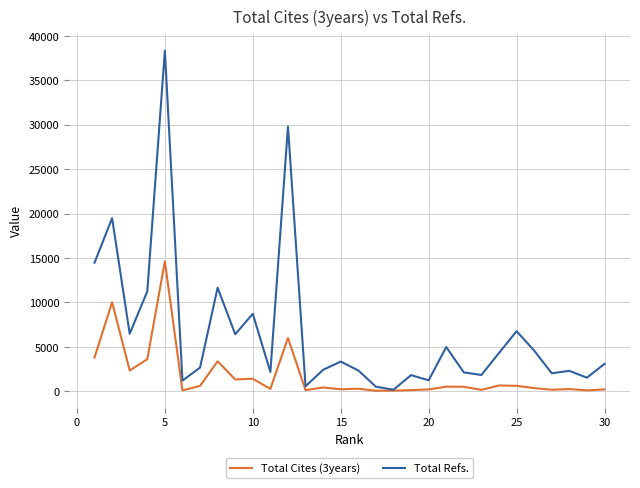

Which series has the largest range (max minus min)?

Total Refs.